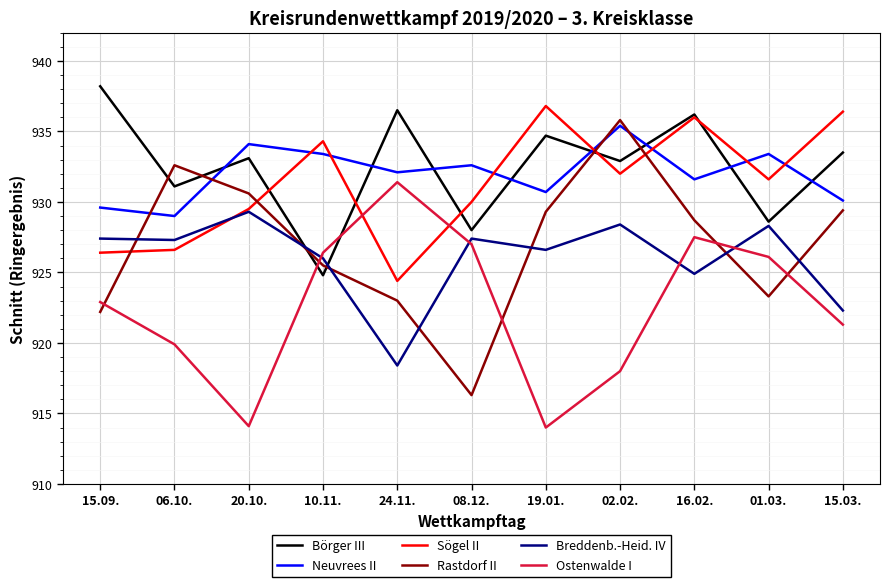

Where is the first local minimum for Neuvrees II?

06.10.